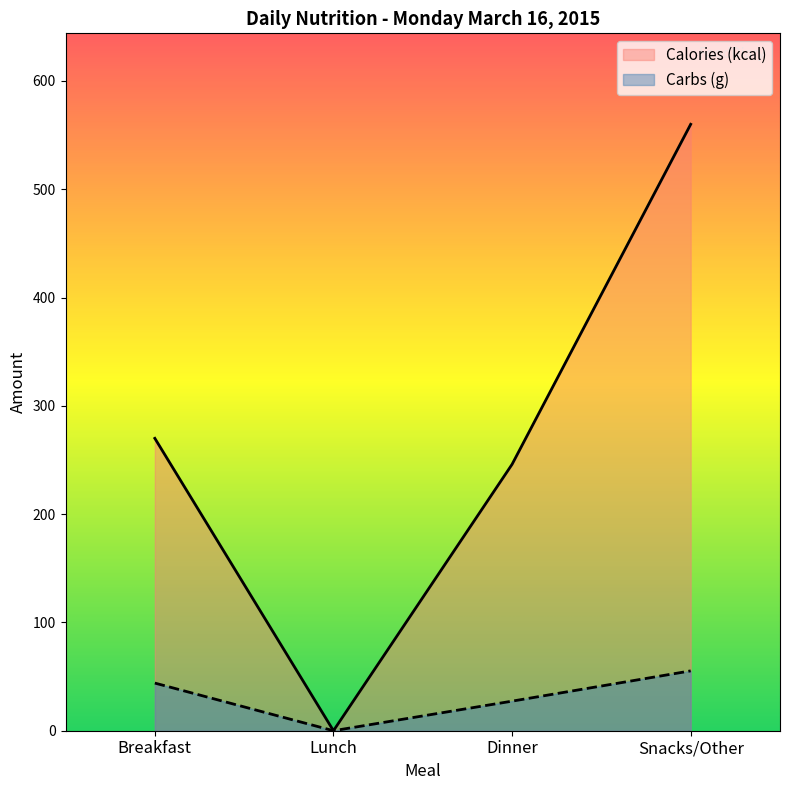

What is the sum of all Carbs (g) values?

126.6